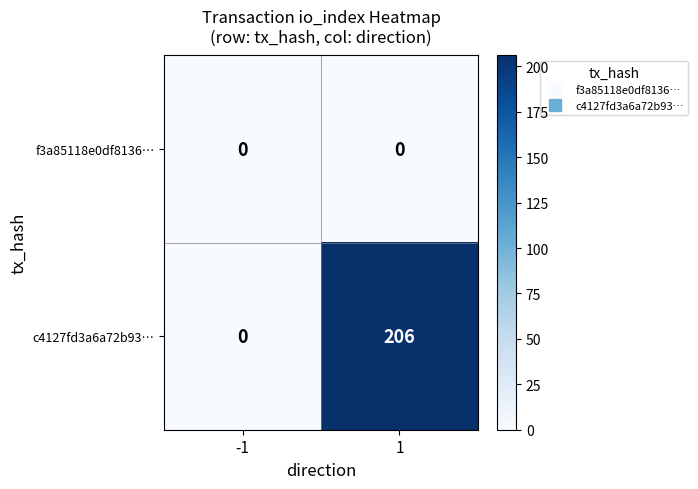

At which category is the sum across all series the highest?

1